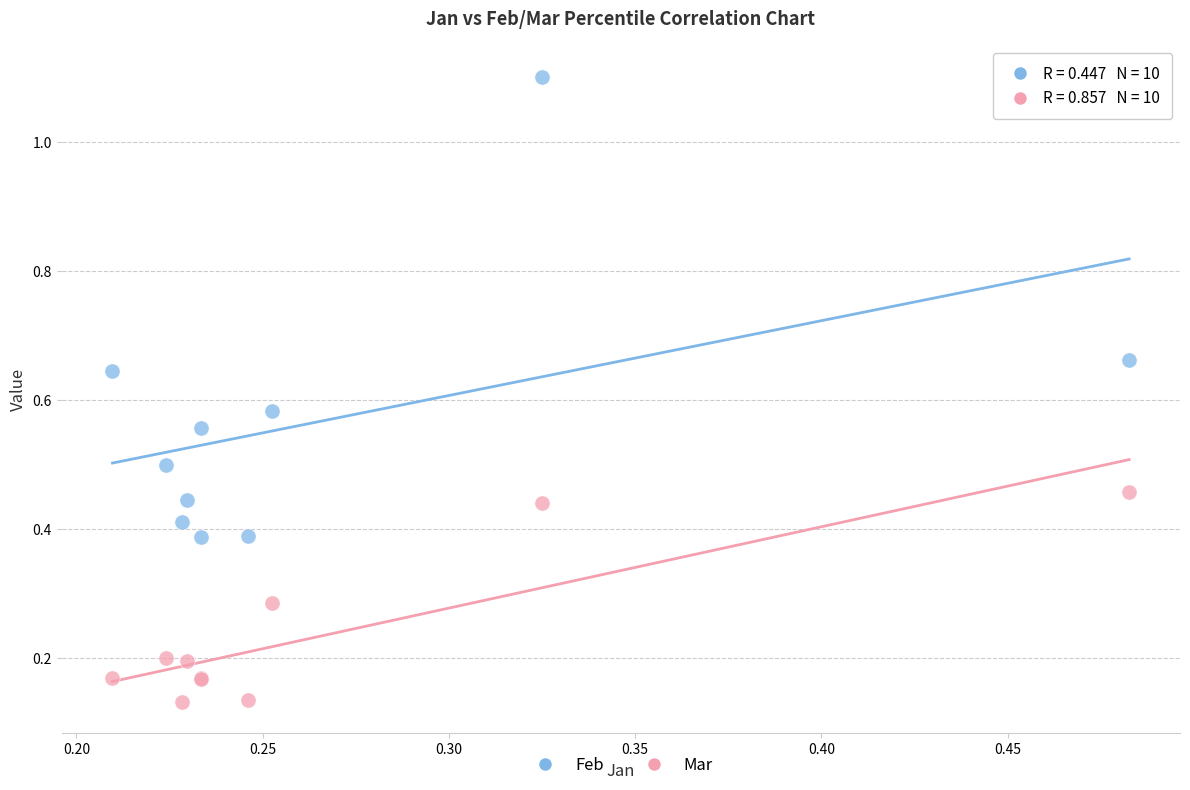

Which series has the widest spread of Y values?

Feb